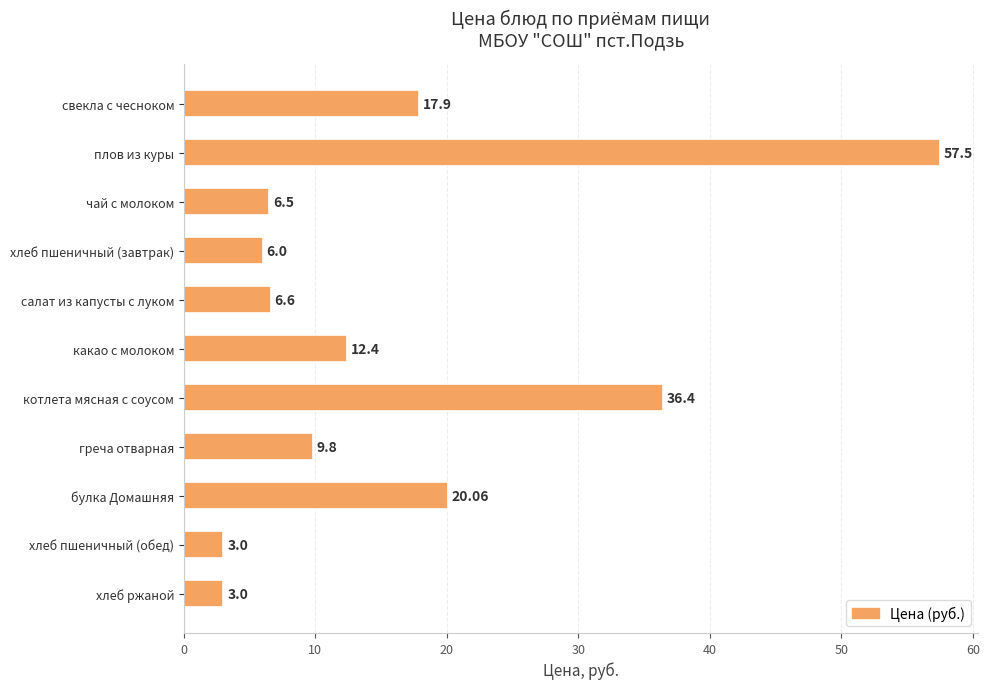

What is the label of the 10th bar from the bottom?

плов из куры